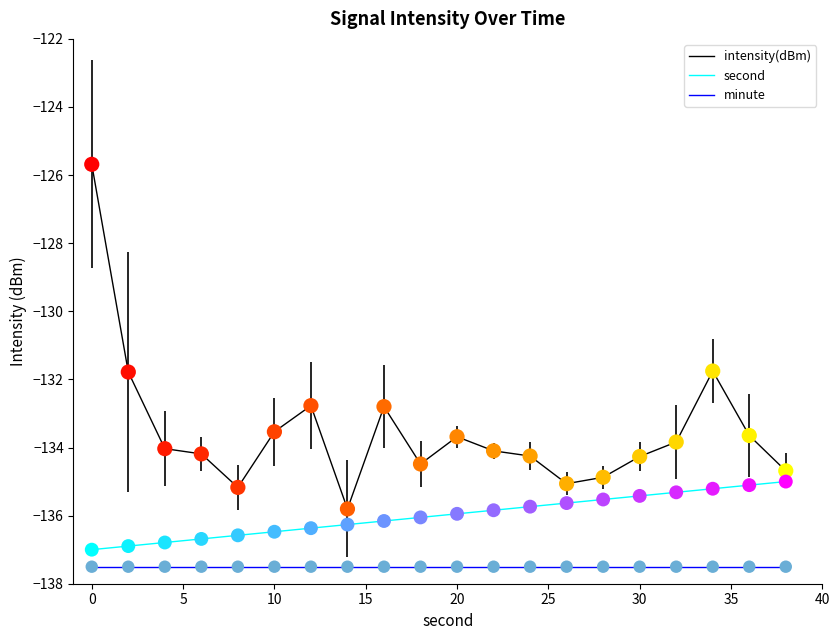

Which series has the largest total across all categories?

intensity(dBm)